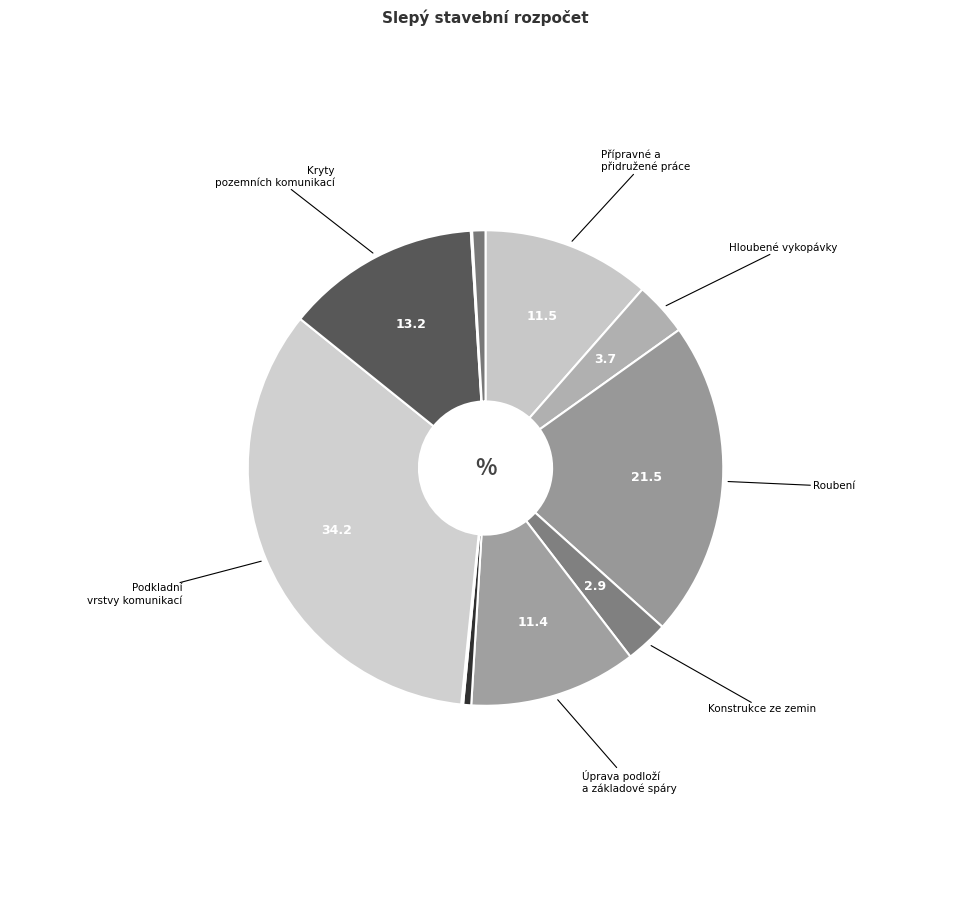

Rank the categories by value from highest to lowest.

Podkladní vrstvy komunikací, Roubení, Kryty pozemních komunikací, Přípravné a přidružené práce, Úprava podloží a základové spáry, Hloubené vykopávky, Konstrukce ze zemin, Potrubí, Zdi podpěrné a volné, Podkladní a vedlejší konstrukce, Vnitřní kanalizace